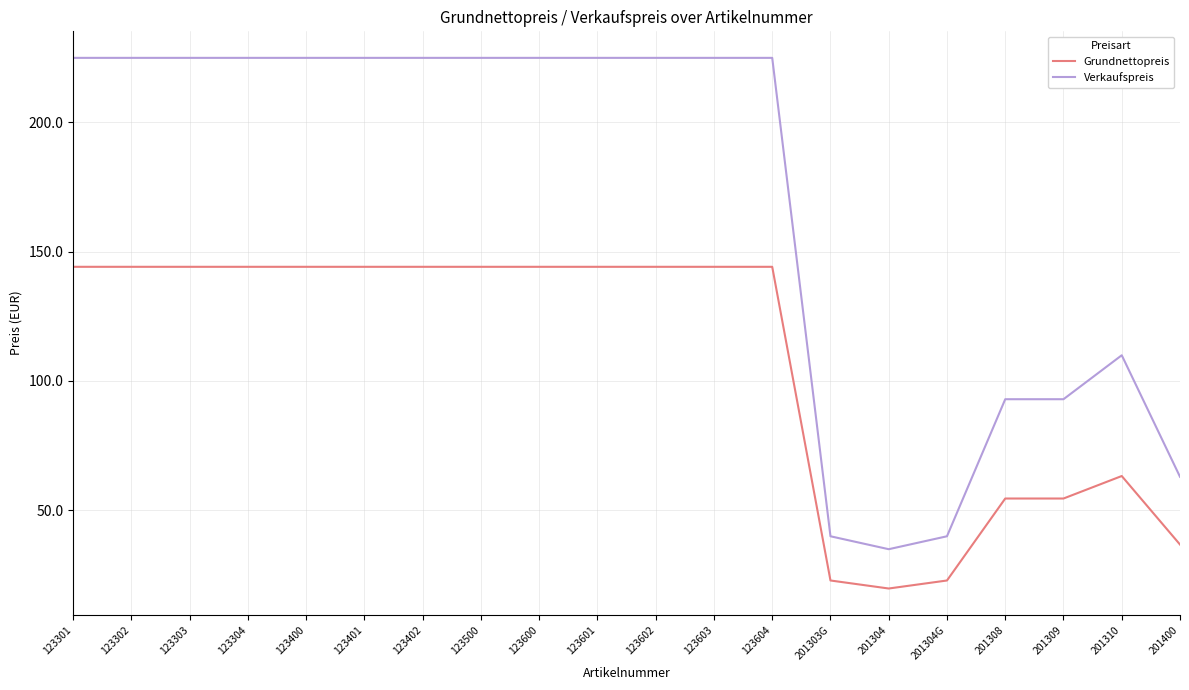

What is the difference between the second highest and second lowest values in the Grundnettopreis series?

121.3